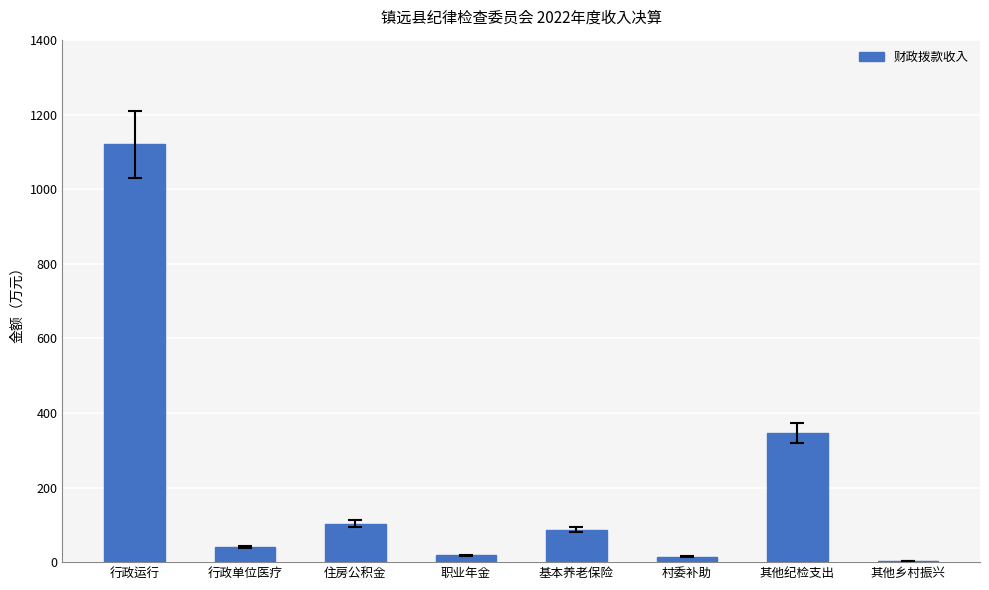

What is the sum of all values?

1735.5